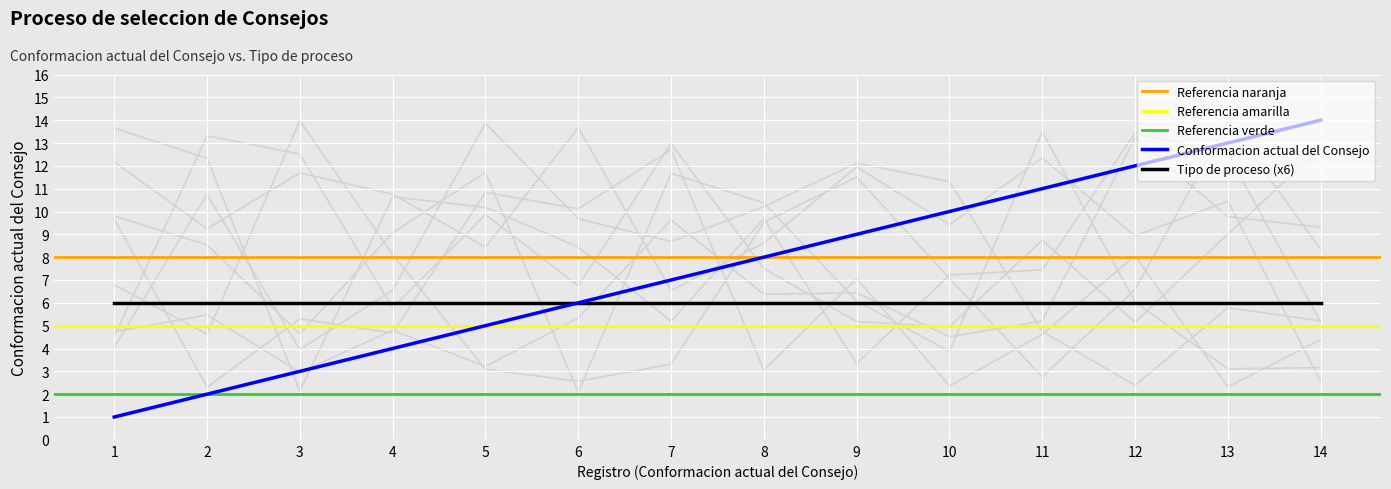

Reading right to left, transcribe all the data shown in this chart.

14=14	13=13	12=12	11=11	10=10	9=9	8=8	7=7	6=6	5=5	4=4	3=3	2=2	1=1